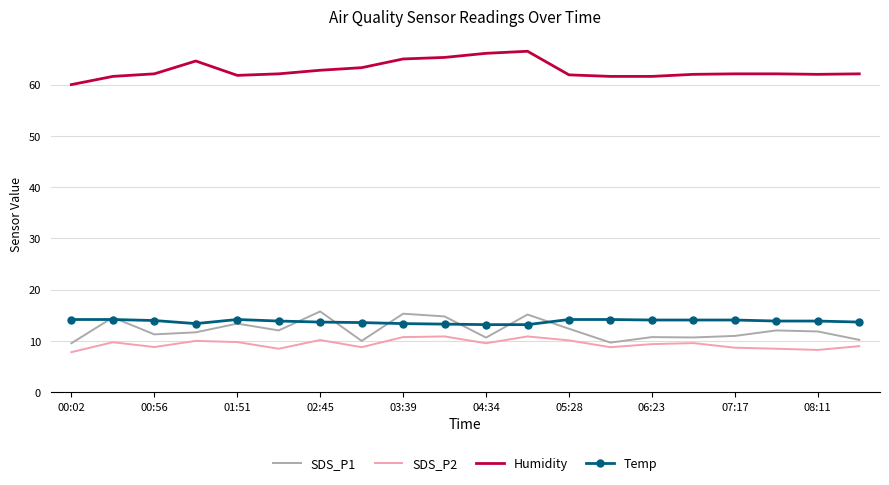

True or false: SDS_P2 and Humidity cross at least once.

False